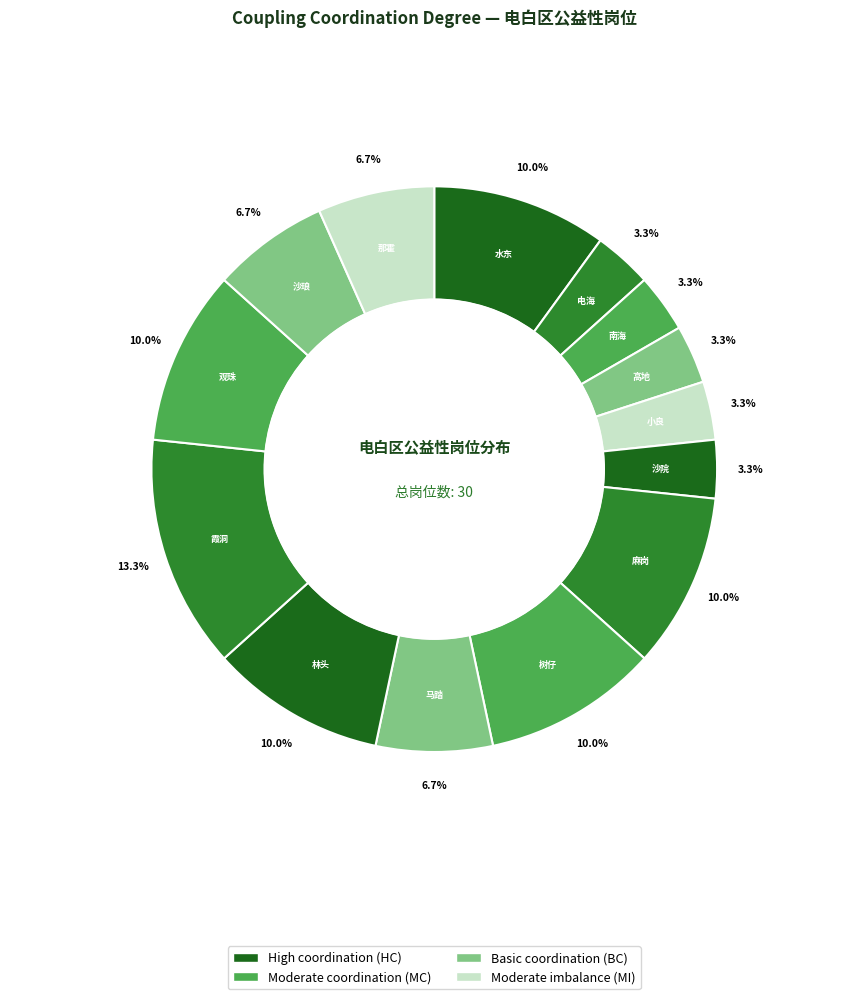

How many segments does this pie chart have?

14